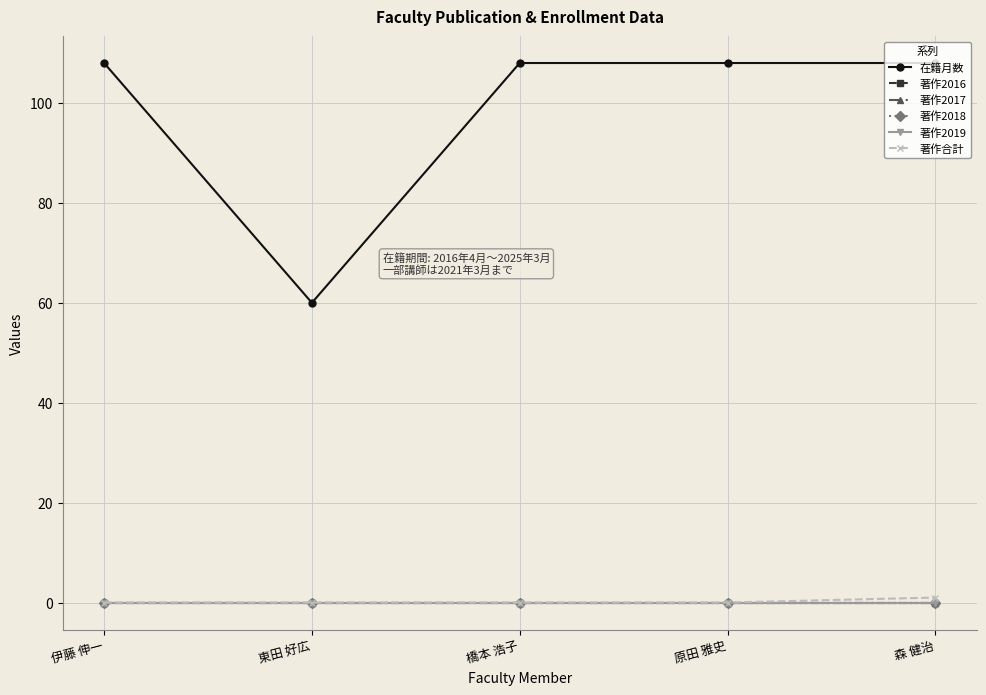

Reading left to right, transcribe all the data shown in this chart.

在籍月数: 伊藤 伸一=108	東田 好広=60	橋本 浩子=108	原田 雅史=108	森 健治=108
著作2016: 伊藤 伸一=0	東田 好広=0	橋本 浩子=0	原田 雅史=0	森 健治=0
著作2017: 伊藤 伸一=0	東田 好広=0	橋本 浩子=0	原田 雅史=0	森 健治=0
著作2018: 伊藤 伸一=0	東田 好広=0	橋本 浩子=0	原田 雅史=0	森 健治=0
著作2019: 伊藤 伸一=0	東田 好広=0	橋本 浩子=0	原田 雅史=0	森 健治=0
著作合計: 伊藤 伸一=0	東田 好広=0	橋本 浩子=0	原田 雅史=0	森 健治=1